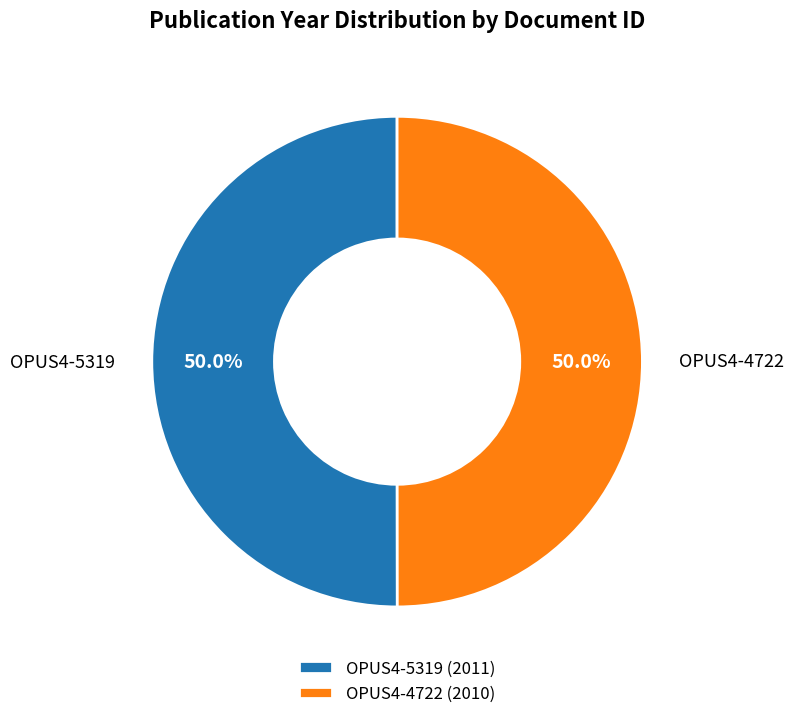

What percentage is NOT represented by OPUS4-4722?

50.0%